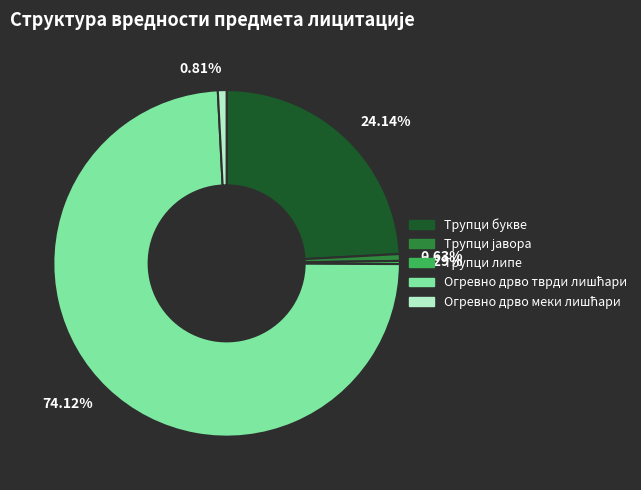

Count the number of slices in the pie.

5